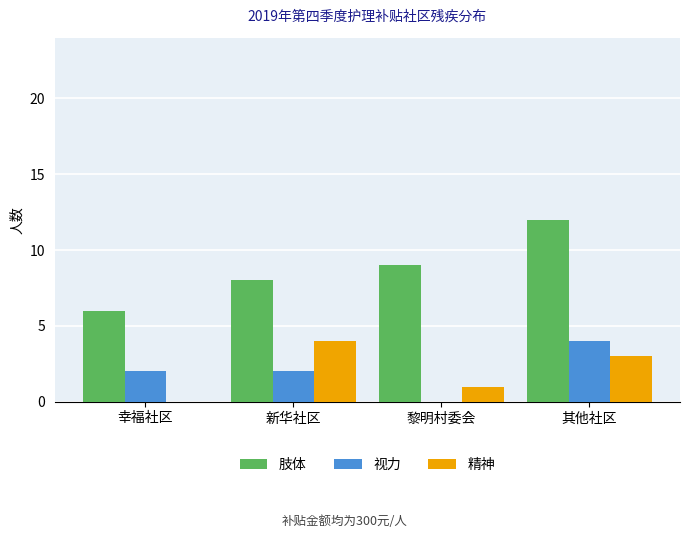

What are all the series names shown in the legend?

肢体, 视力, 精神